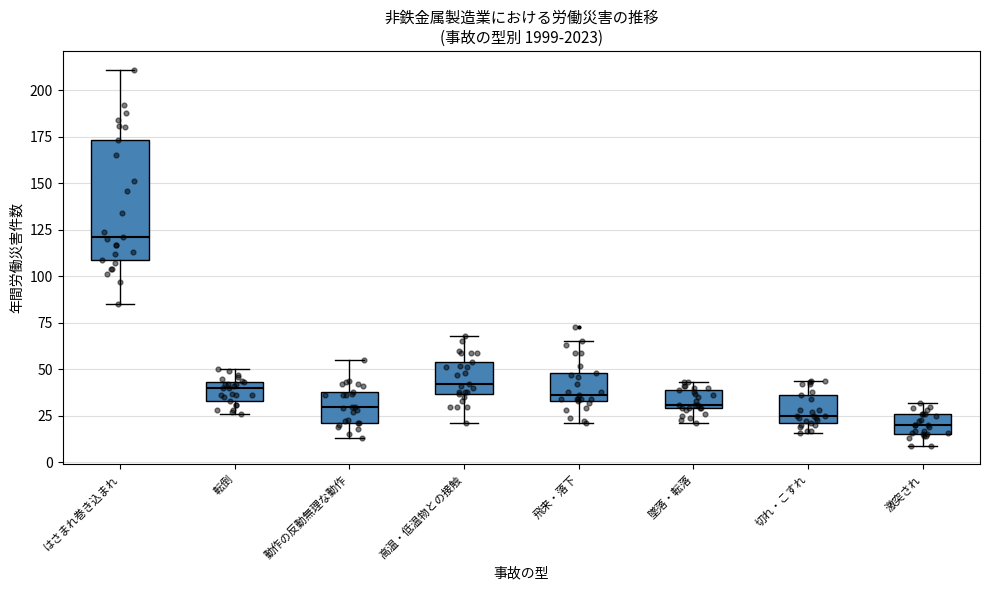

Where does the median line of the box for 激突され sit on the y-axis? The values are not printed on the chart, so give them approximately, as read against the axis.

20